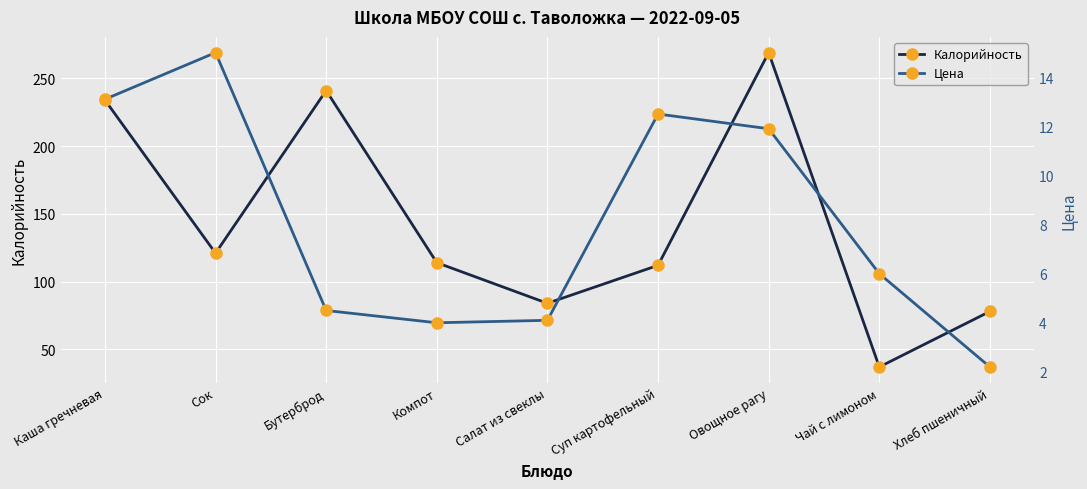

At how many categories does at least one series exceed 178?

3